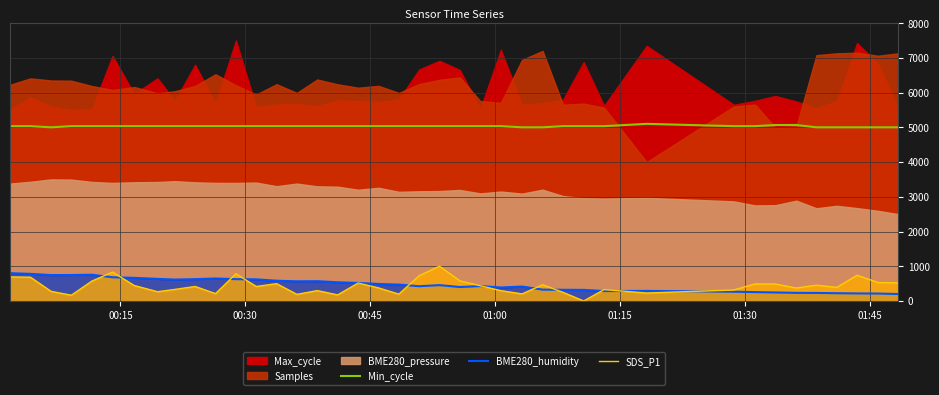

In BME280_humidity, how many points are higher than both neighbors (excluding endpoints)?

7